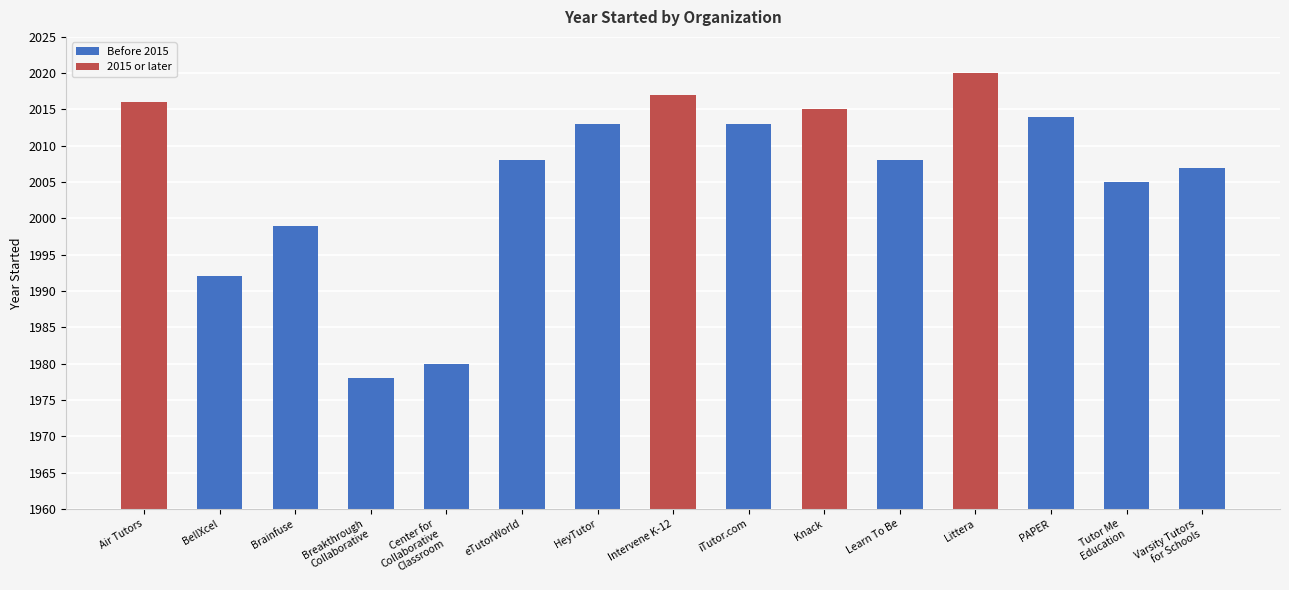

At which label is the value closest to 1999?

Brainfuse